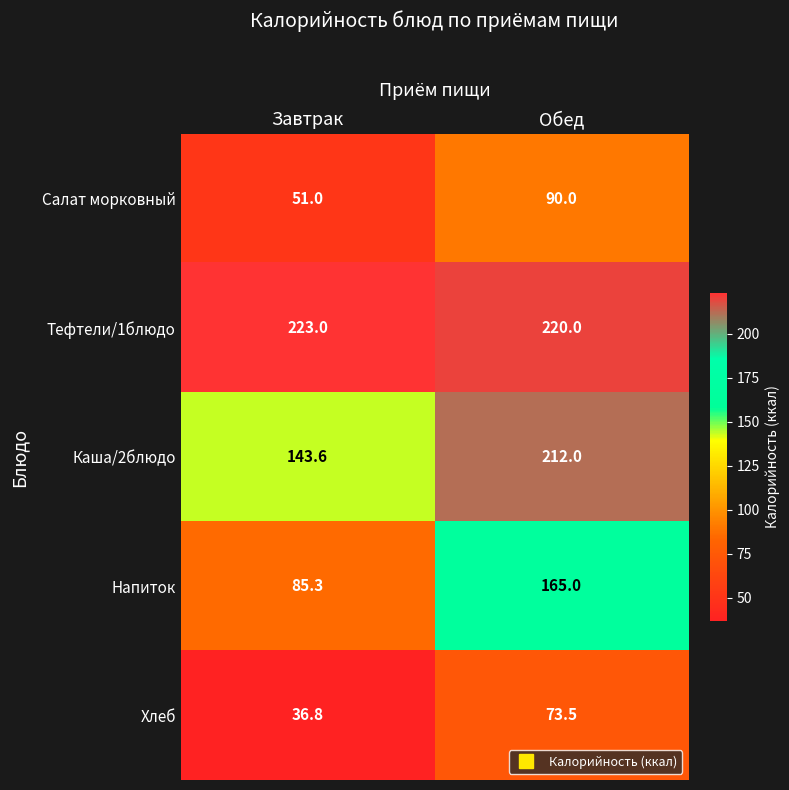

Is it true that Напиток equals 85.3 at Завтрак?

True